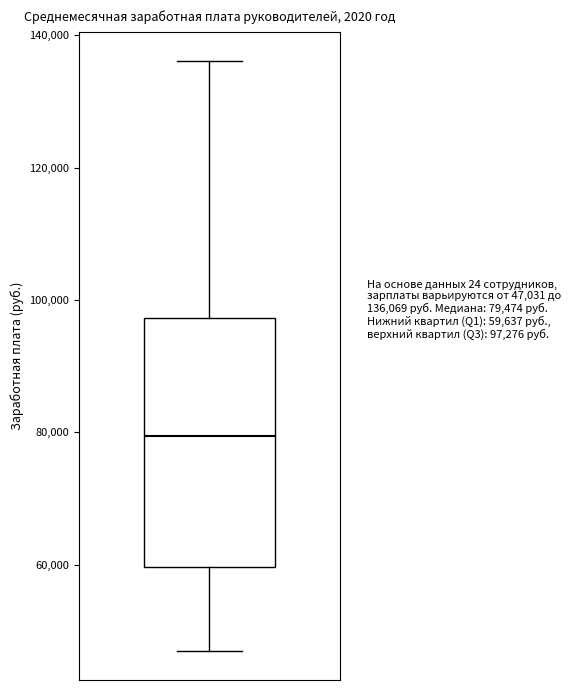

Read this box plot against the y-axis: the position of the median line, the range covered by the box, and the ends of both whiskers. The values are not printed on the chart, so give them approximately, as read against the axis.

median 80000, box 60000 to 98000, whiskers 48000 to 136000